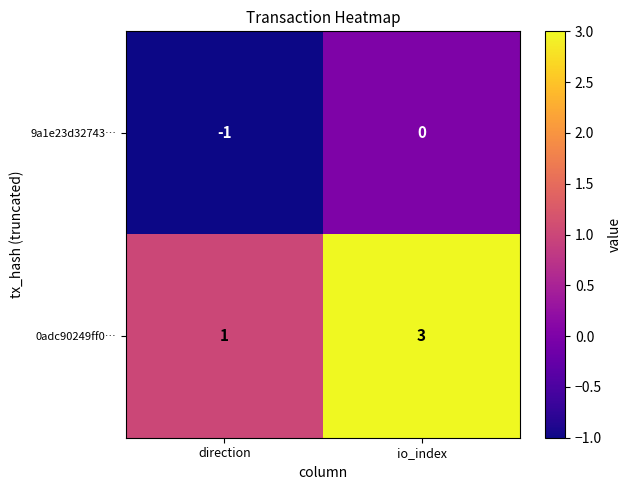

At which category is the sum across all series the highest?

io_index